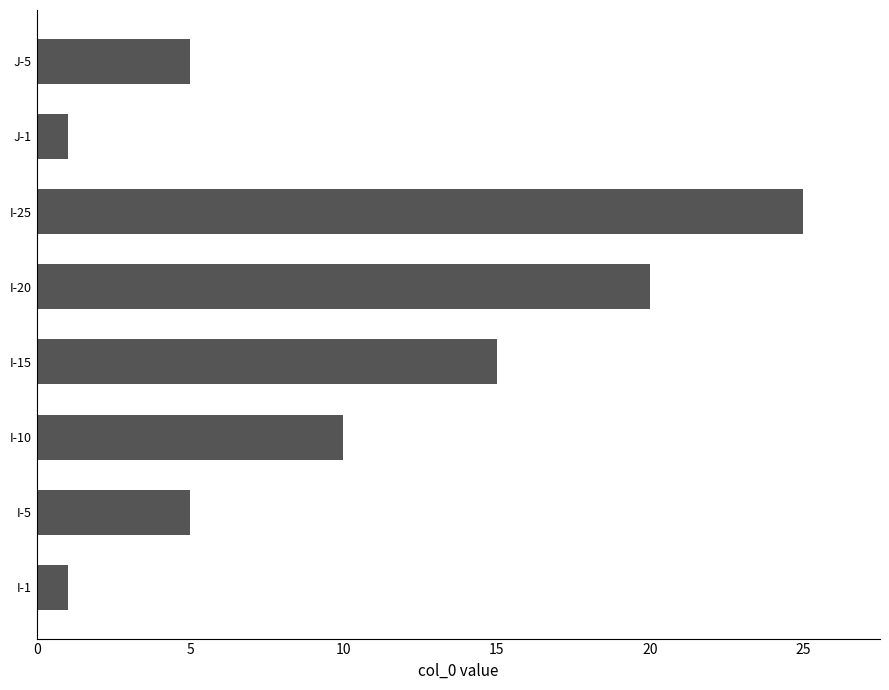

What is the minimum value shown in the chart?

1